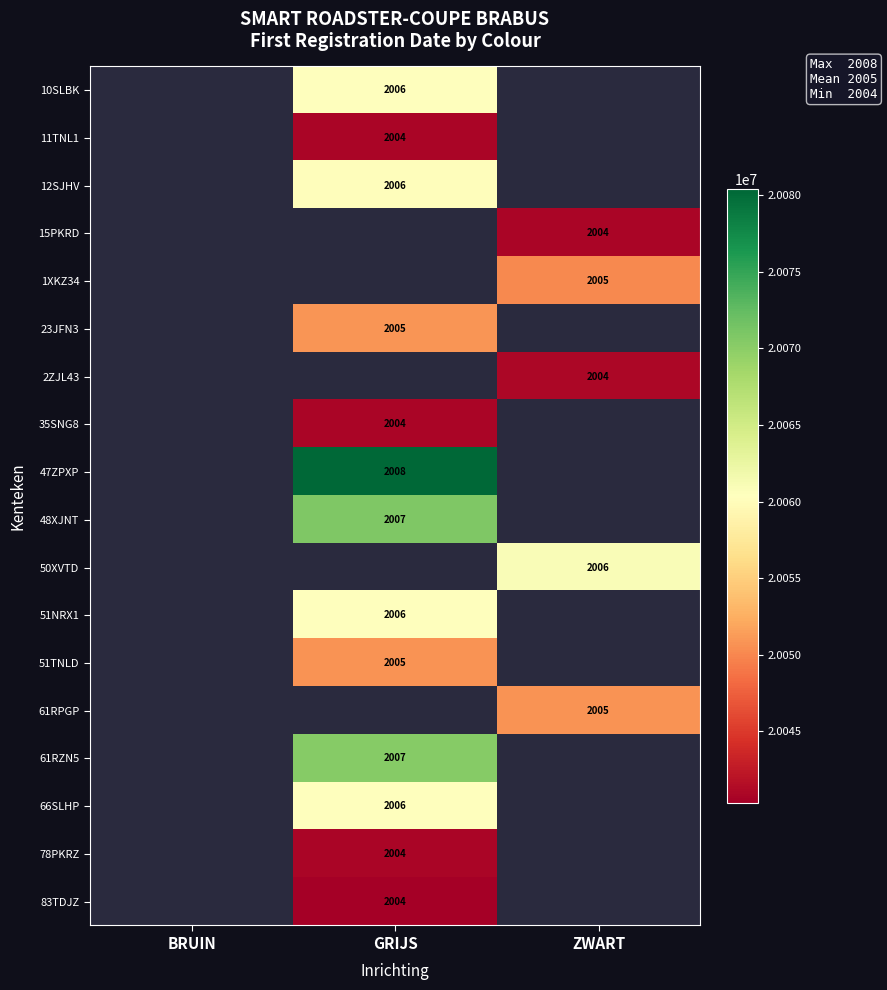

Between ZWART and GRIJS, which is larger?

GRIJS